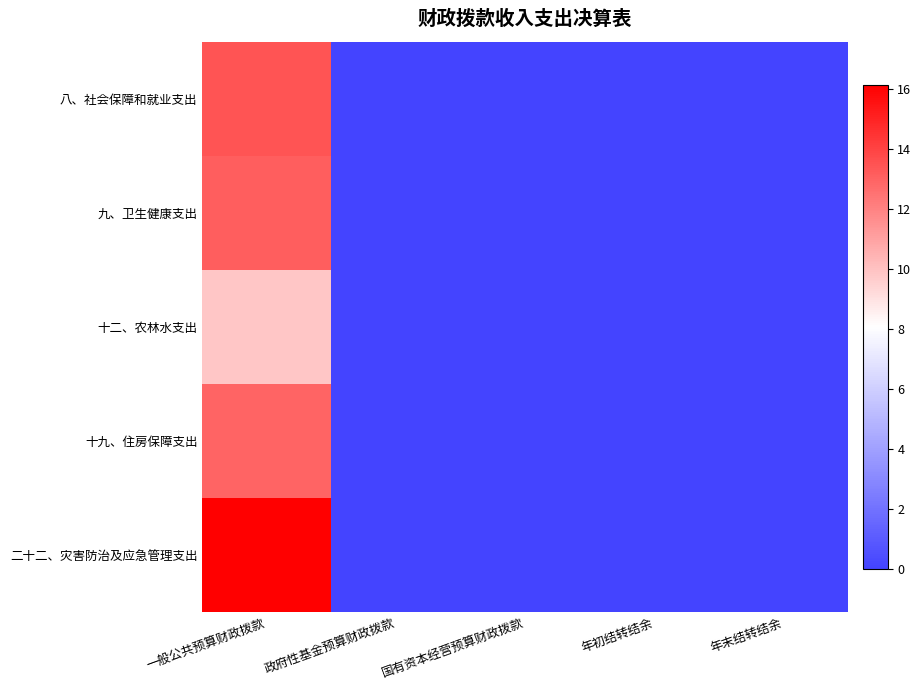

Which series has the widest spread of values?

二十二、灾害防治及应急管理支出